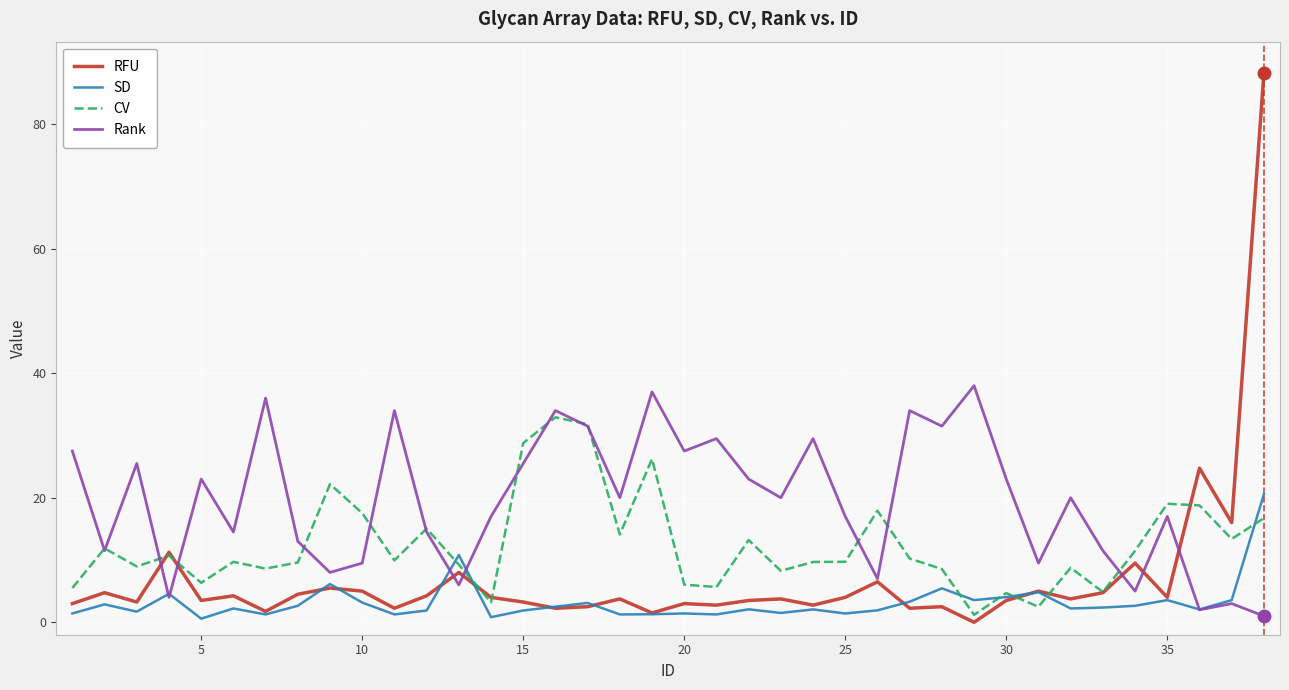

Which series has the widest spread of values?

RFU